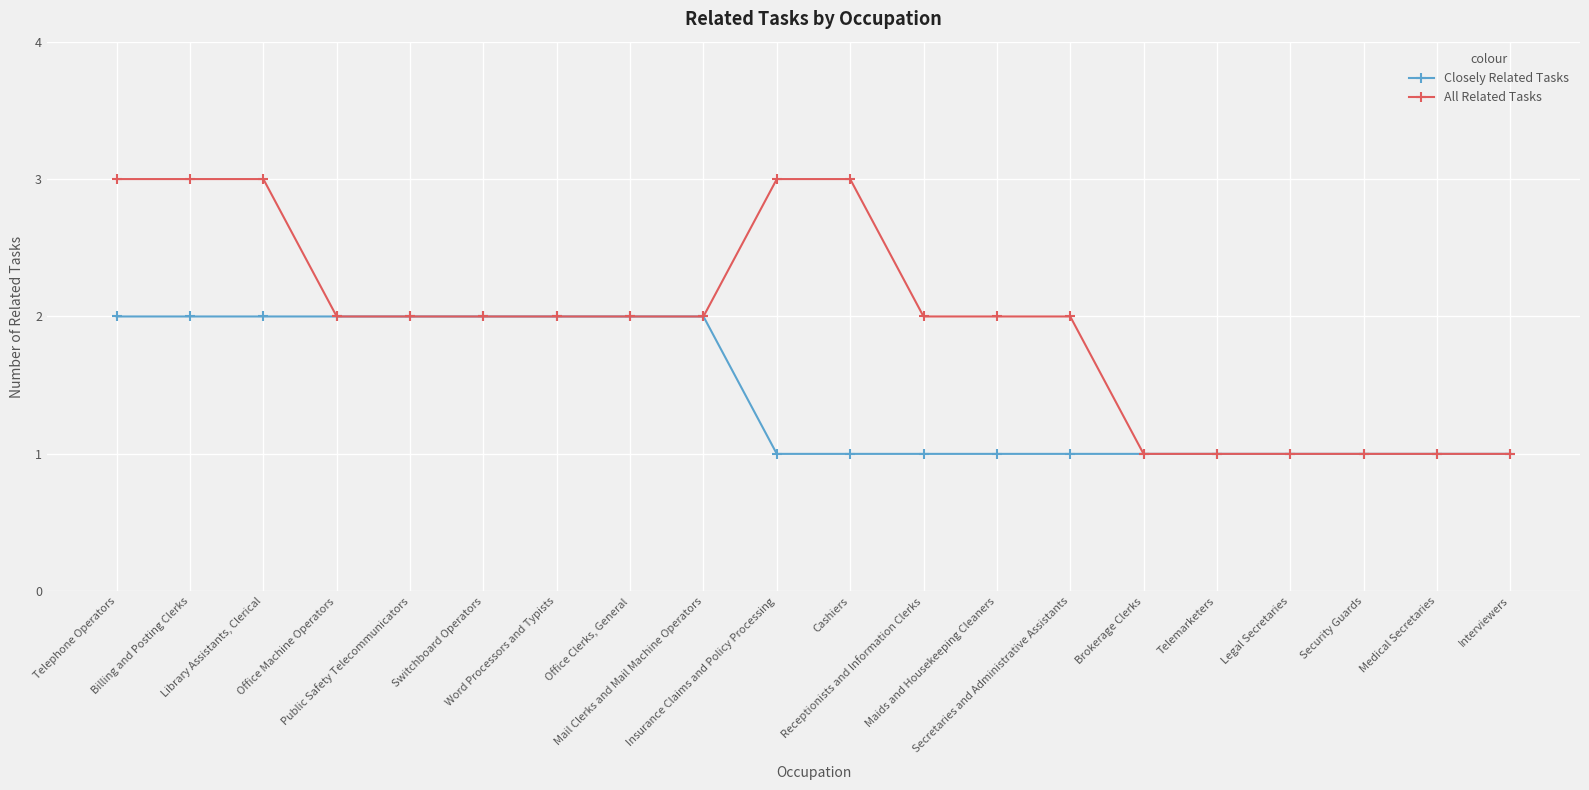

How many data points does each series have?

20